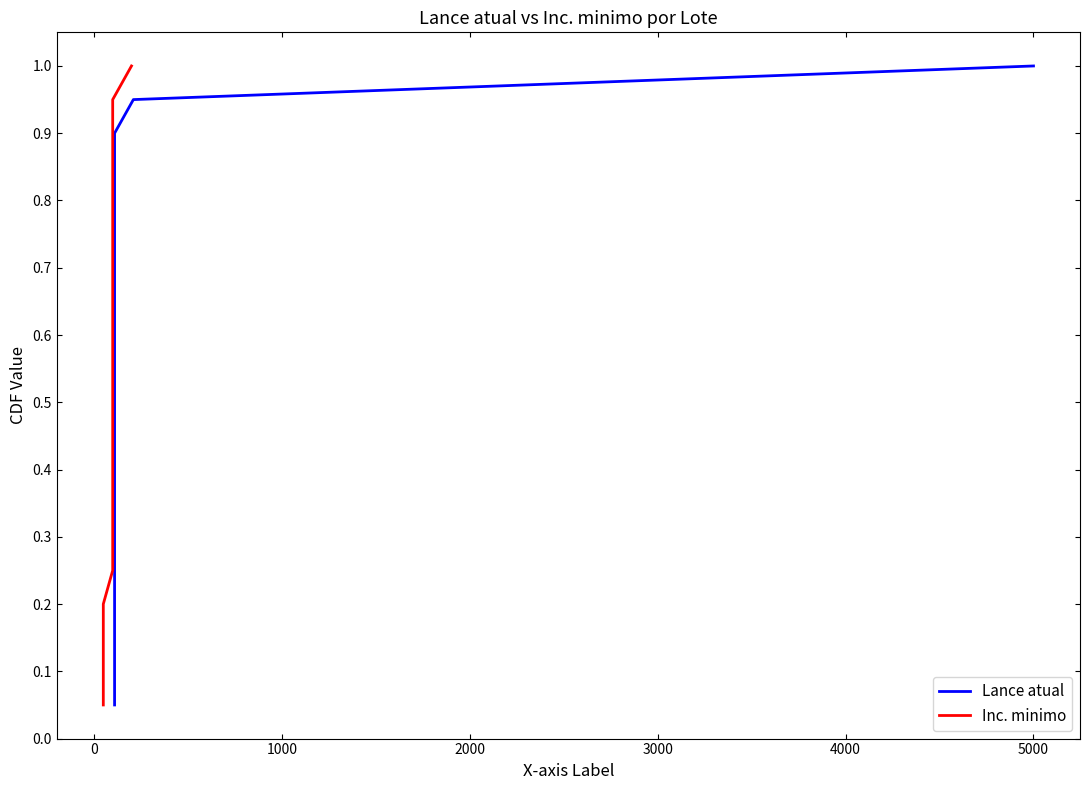

At how many categories does at least one series exceed 0?

20